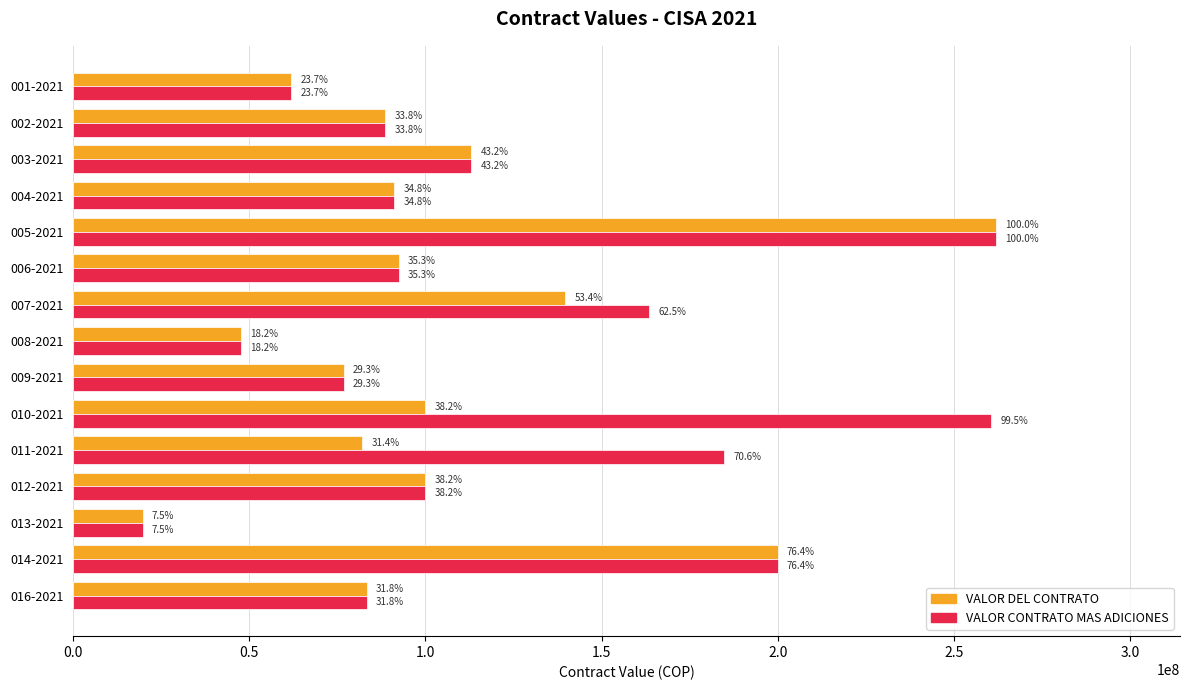

Which series has the largest range (max minus min)?

VALOR DEL CONTRATO